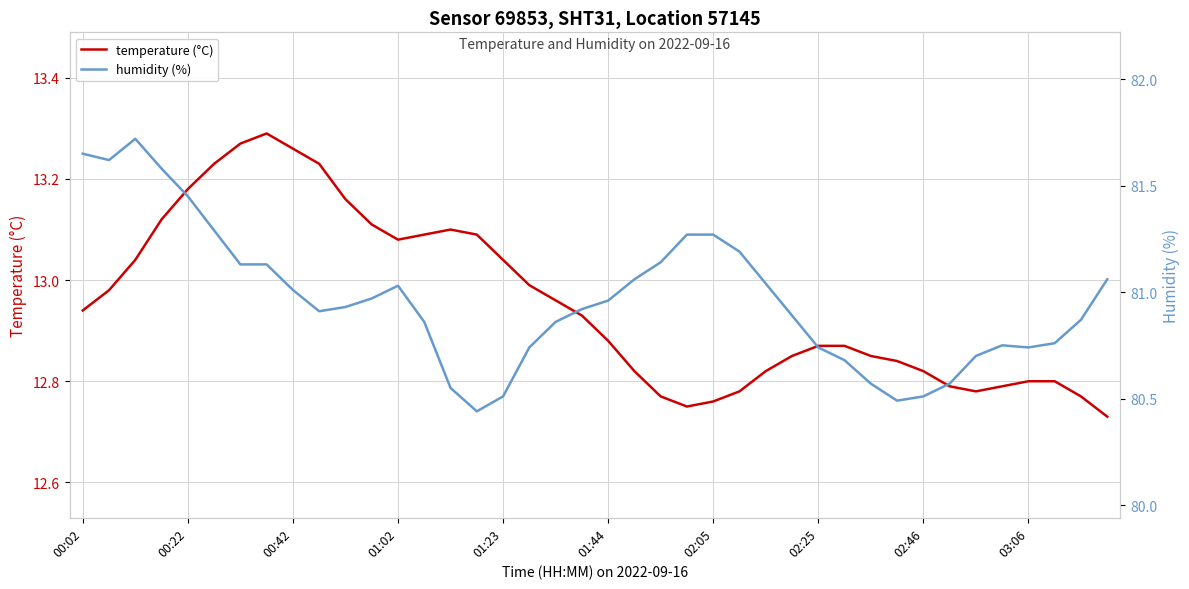

Rank the categories by humidity (%) value from lowest to highest.

15, 31, 16, 32, 14, 30, 33, 29, 34, 17, 28, 36, 35, 37, 13, 18, 38, 27, 03:06, 19, 10, 20, 11, 02:46, 12, 26, 21, 39, 02:05, 02:25, 22, 25, 23, 24, 01:44, 01:23, 01:02, 00:22, 00:02, 00:42